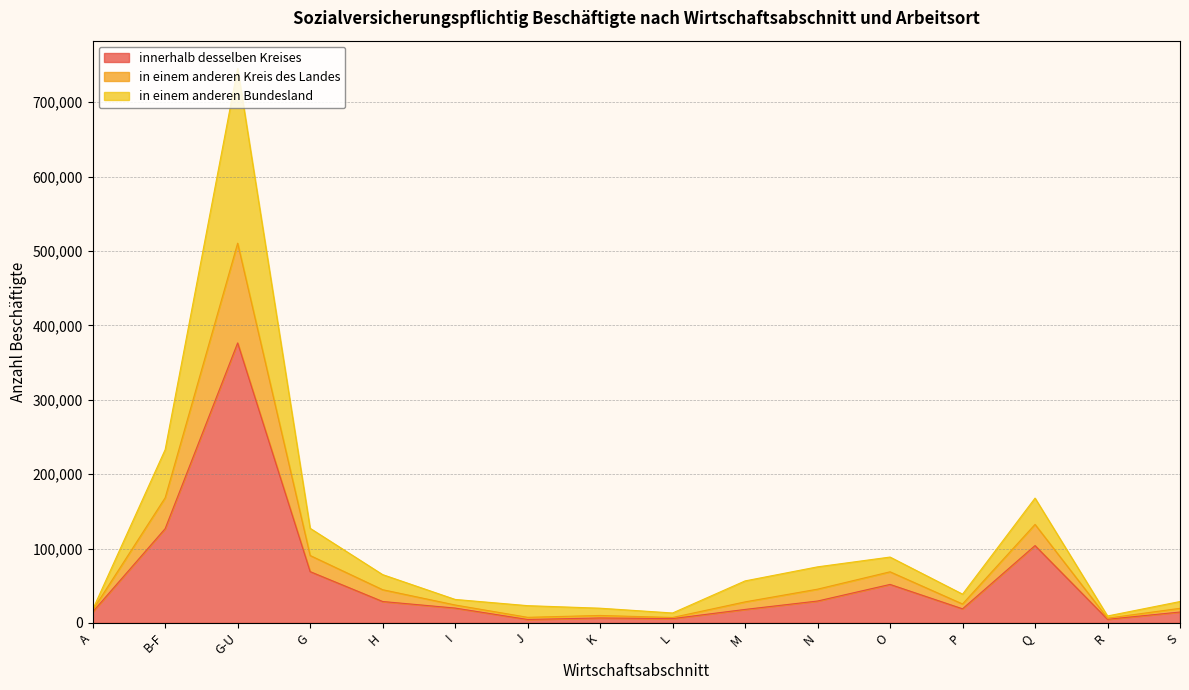

Which category has the highest value in the innerhalb desselben Kreises series?

G-U